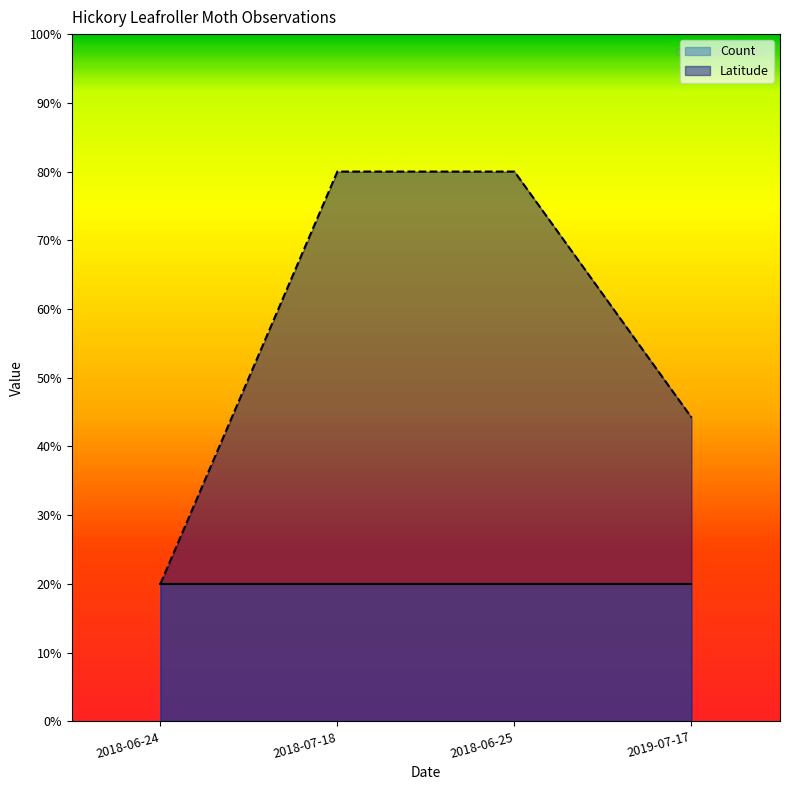

The value at 2018-06-24 is 4.5. True or false?

False